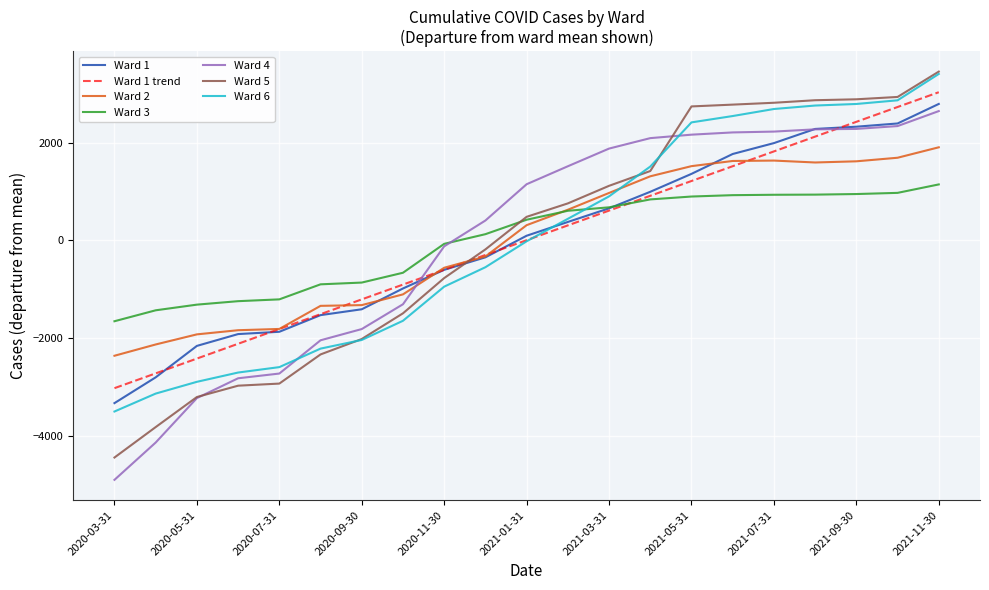

What are all the series names shown in the legend?

Ward 1, Ward 1 trend, Ward 2, Ward 3, Ward 4, Ward 5, Ward 6